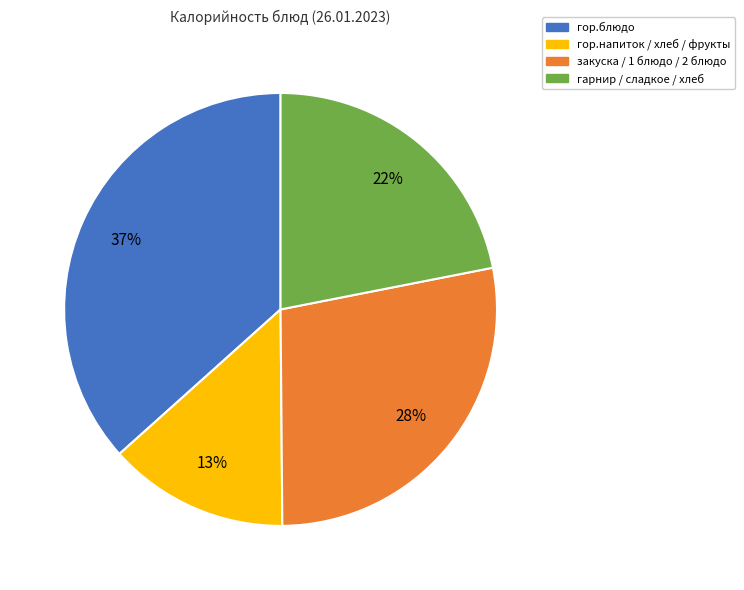

What is the ratio of the value at гор.блюдо to the value at закуска / 1 блюдо / 2 блюдо?

1.3